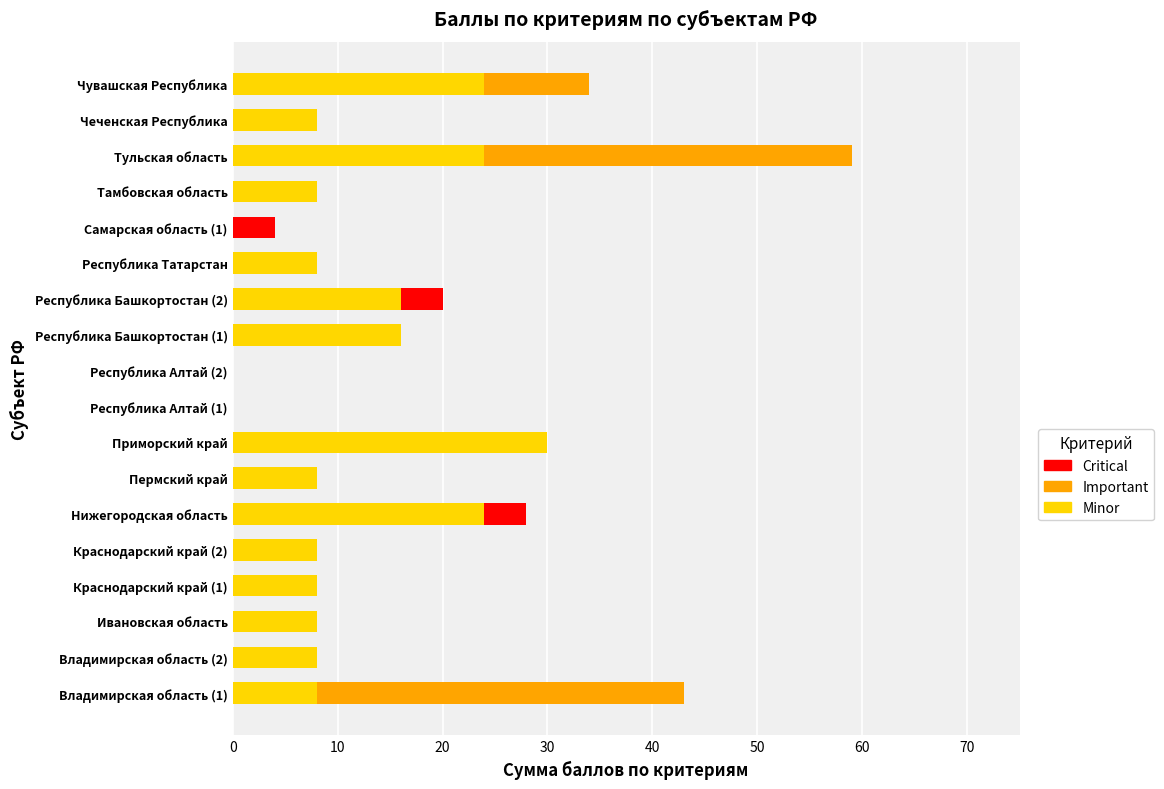

At which category is the sum across all series the highest?

Тульская область